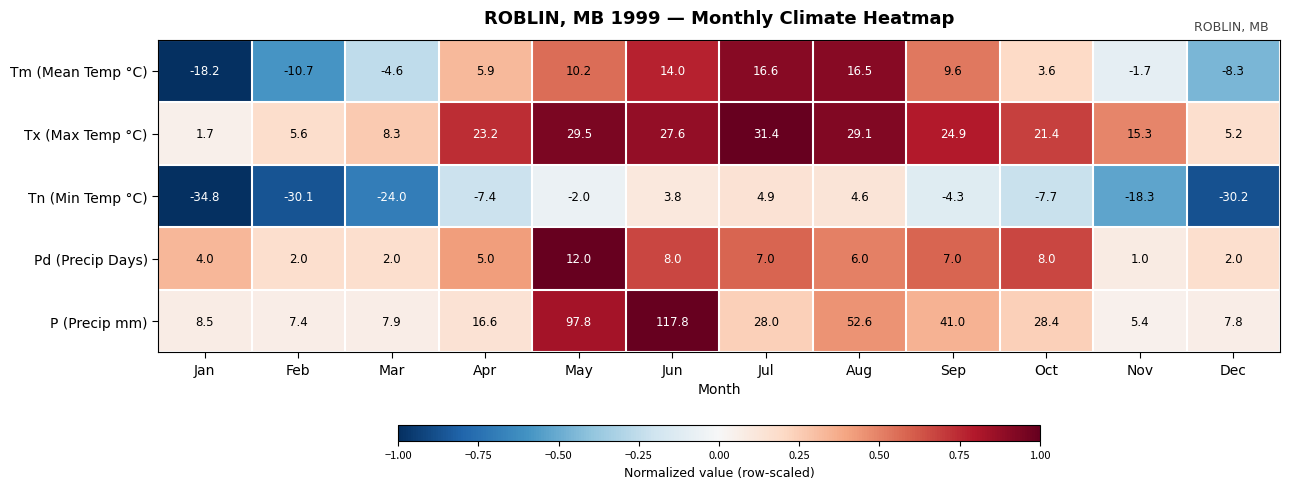

Which series has the largest range (max minus min)?

P (Precip mm)